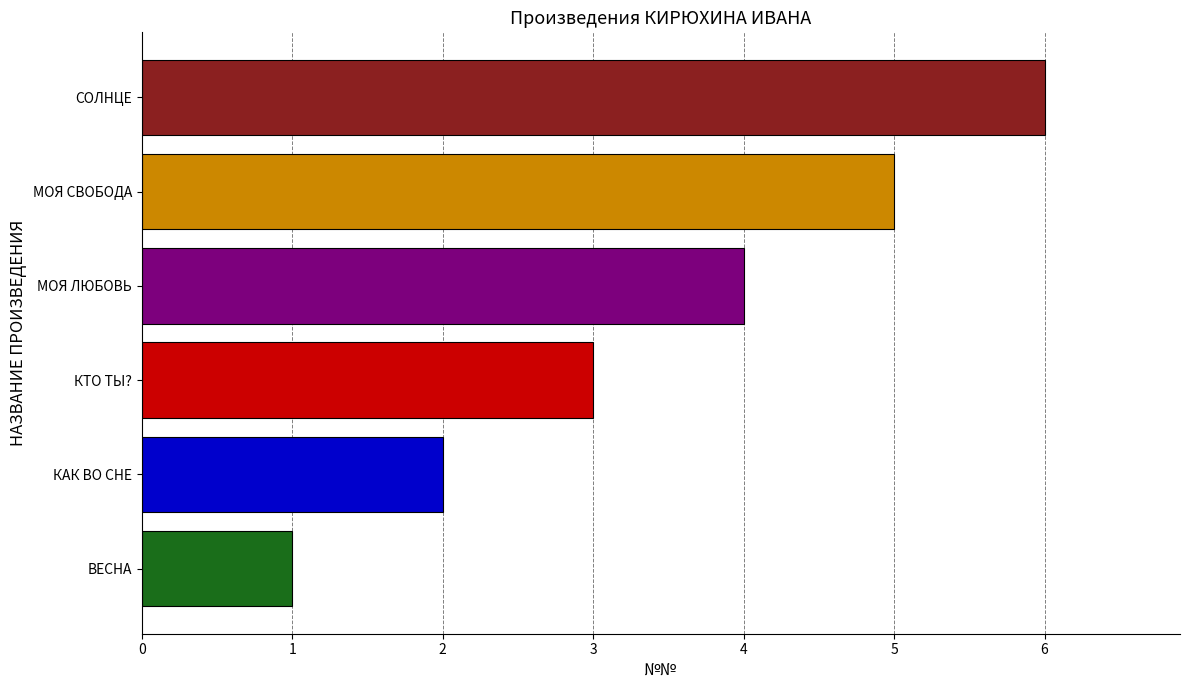

Are the bars horizontal?

Yes